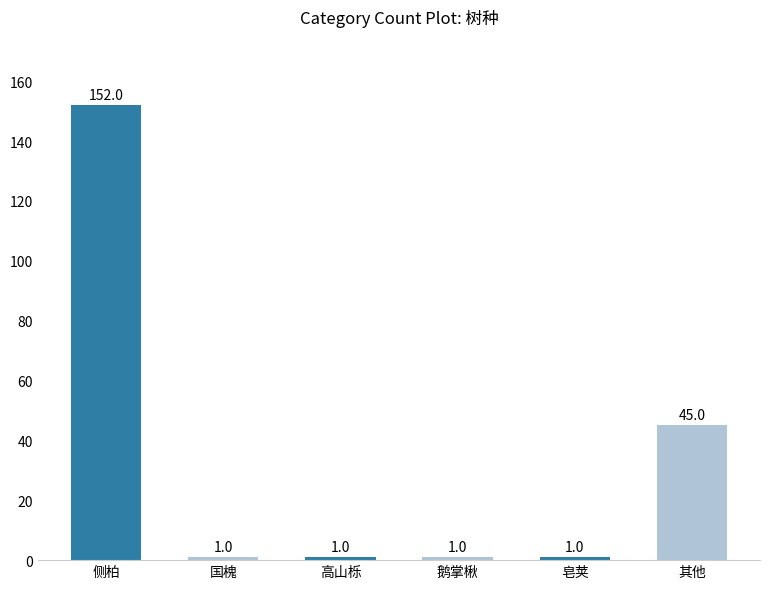

What is the sum of all values?

201